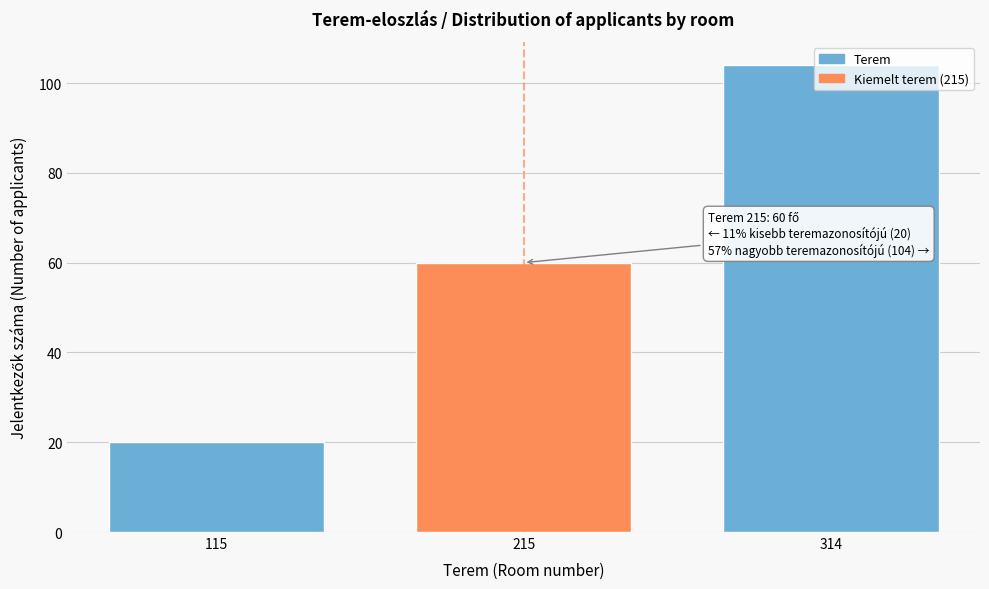

Between 314 and 115, which is larger?

314